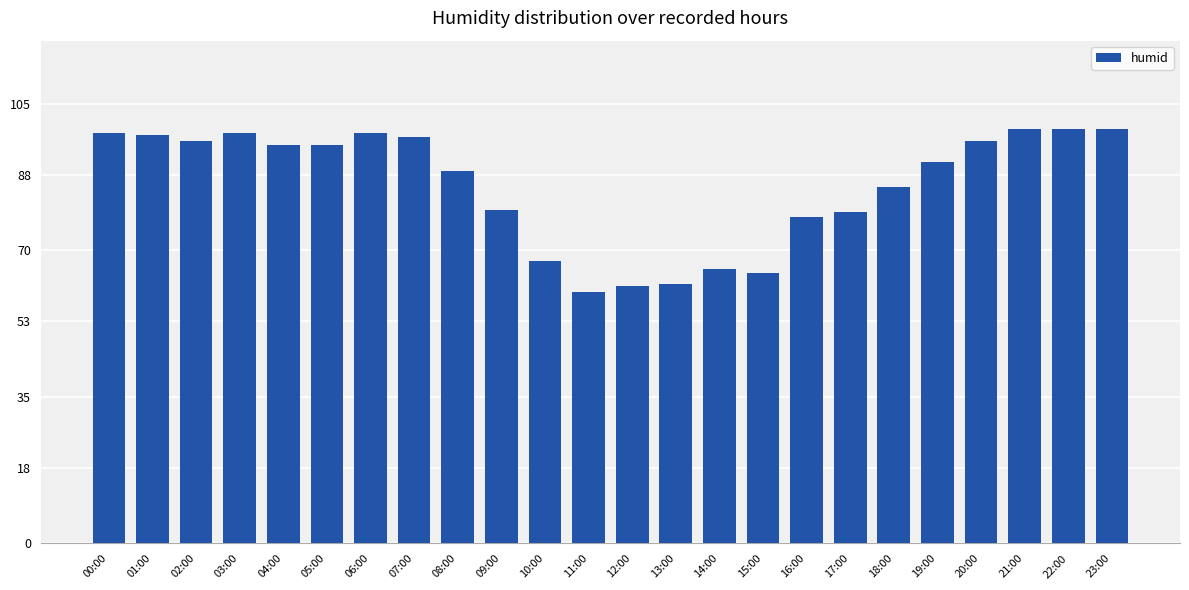

What is the average value?

85.4